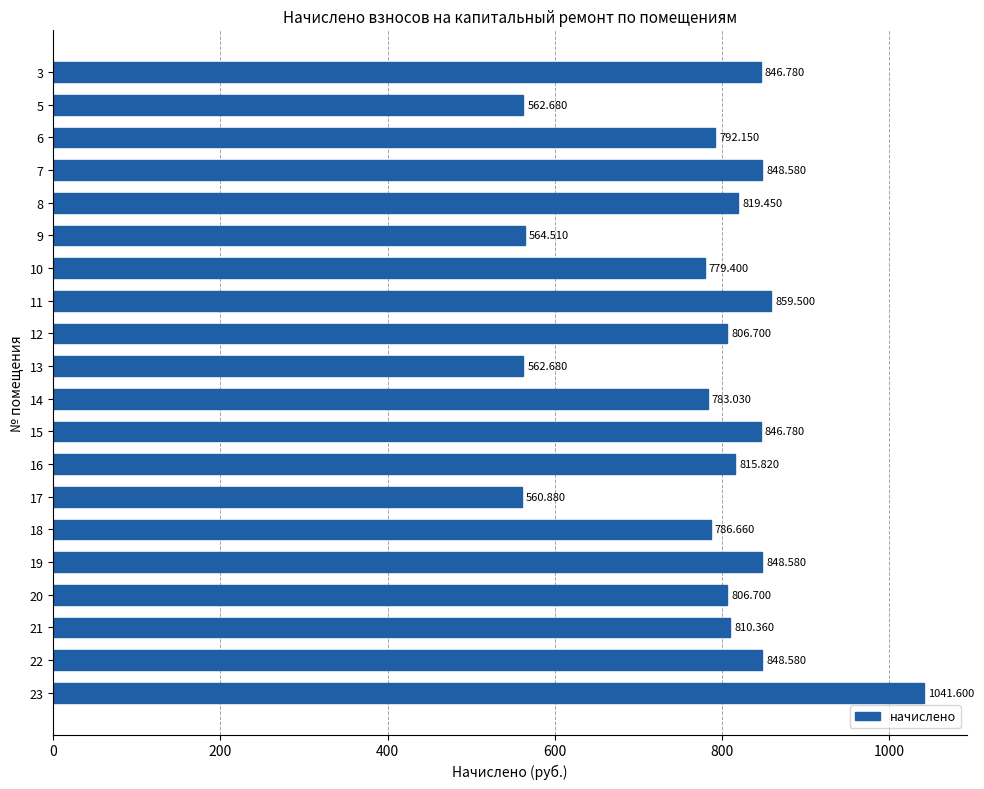

How many data points are above 810?

10